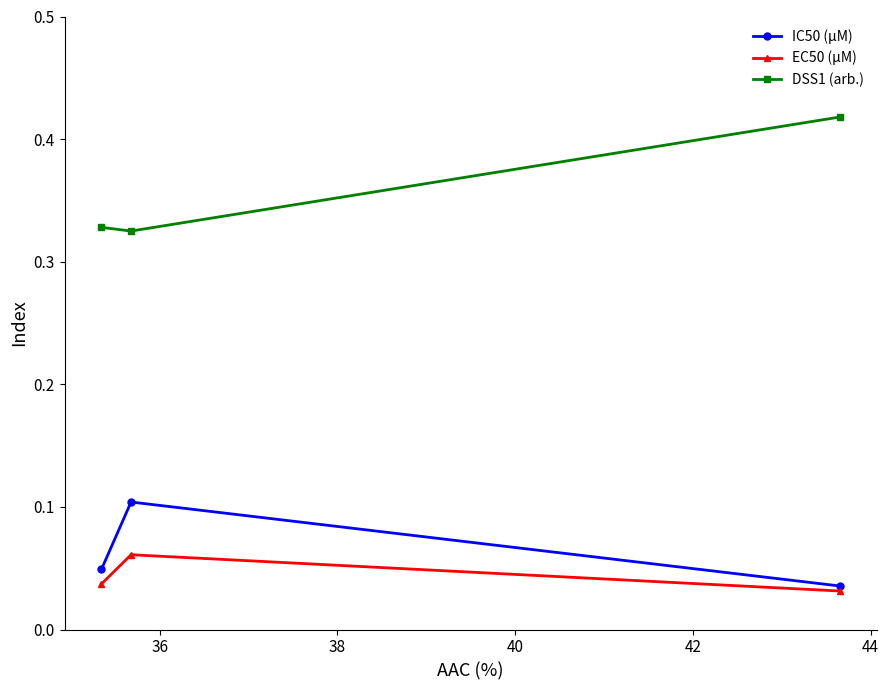

Does the chart display data point markers on the line(s)?

Yes